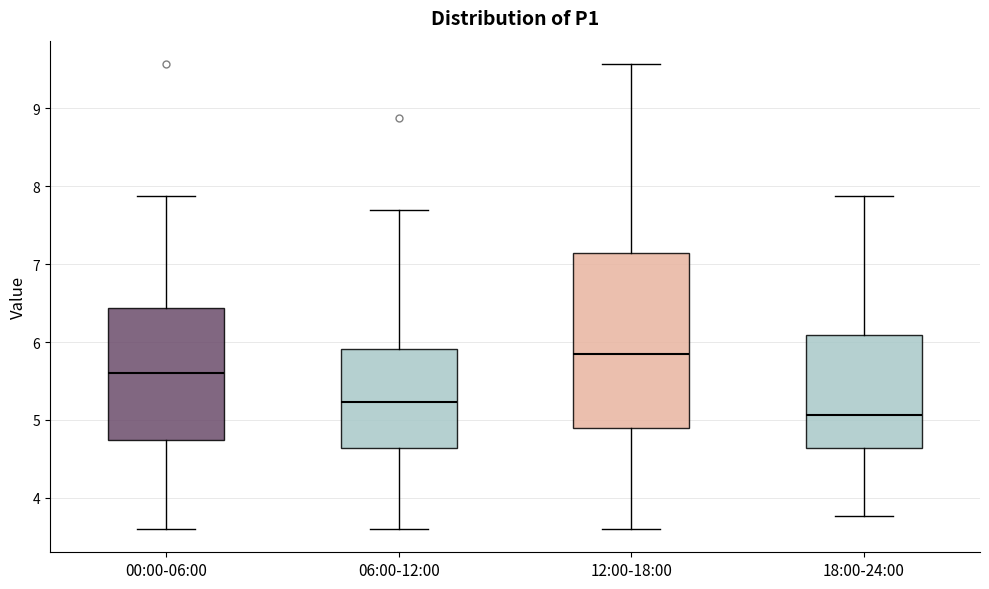

Where does the lower whisker of the box for 06:00-12:00 end on the y-axis? The values are not printed on the chart, so give them approximately, as read against the axis.

3.6